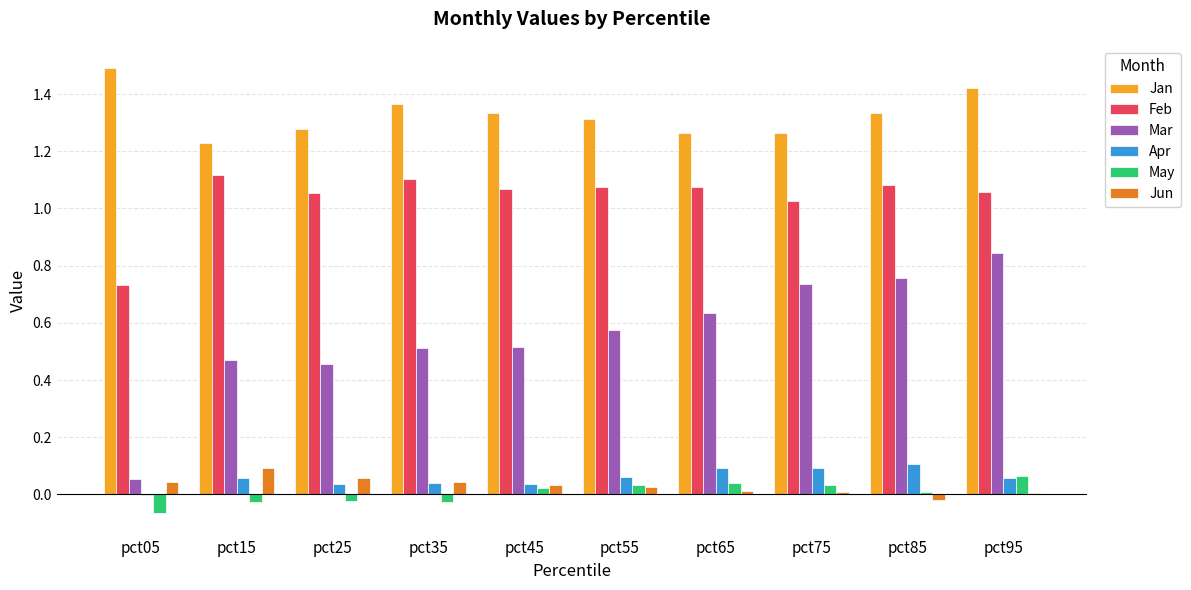

At which label does Jun reach its peak?

pct15